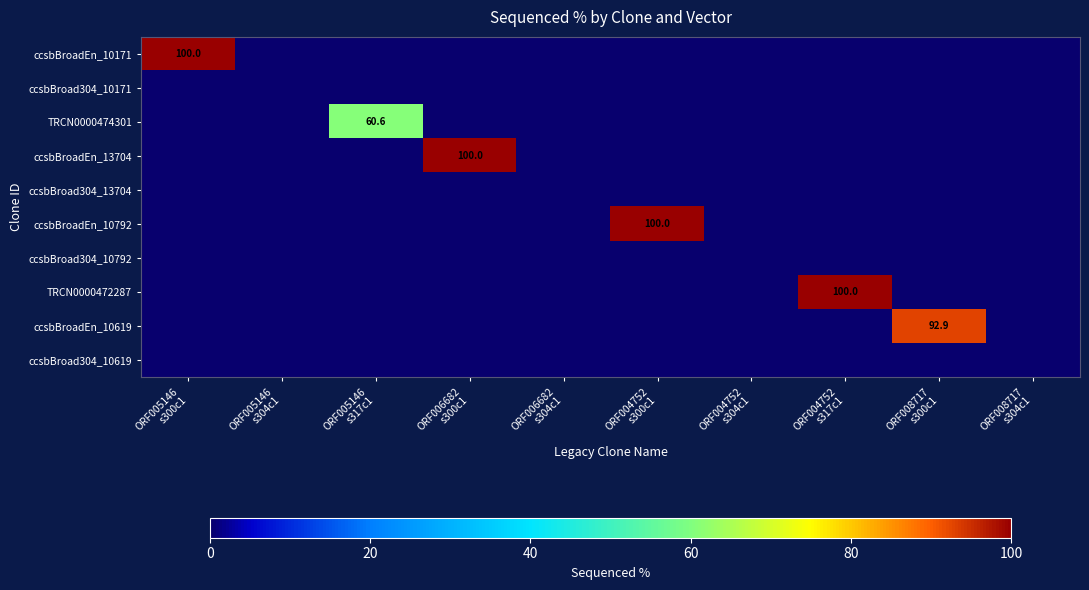

At which label is TRCN0000472287 closest to 50?

ORF005146 s300c1